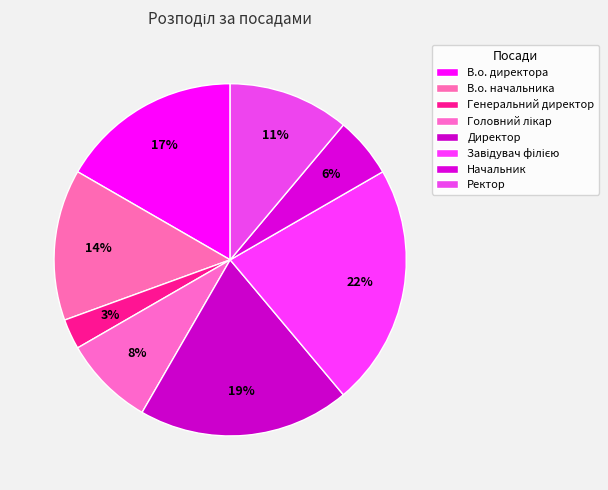

What portion of the pie excludes Ректор?

88.9%